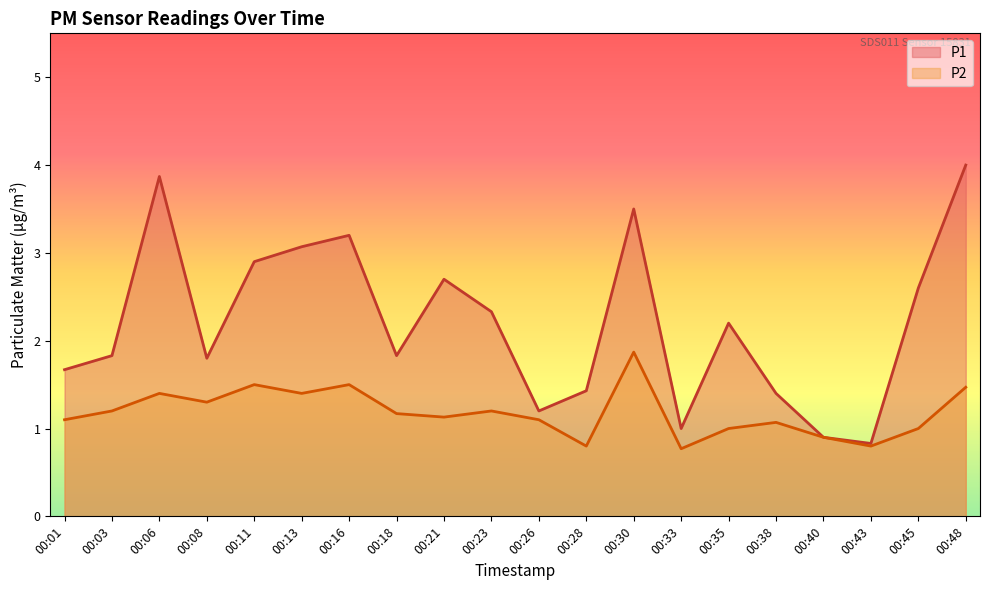

True or false: P1 has more than 0 interior local peaks.

True